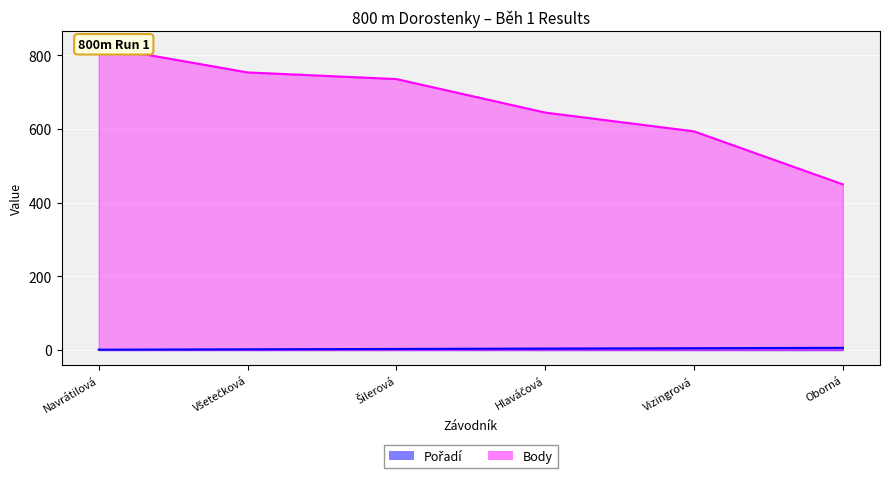

How many series are shown in this chart?

2